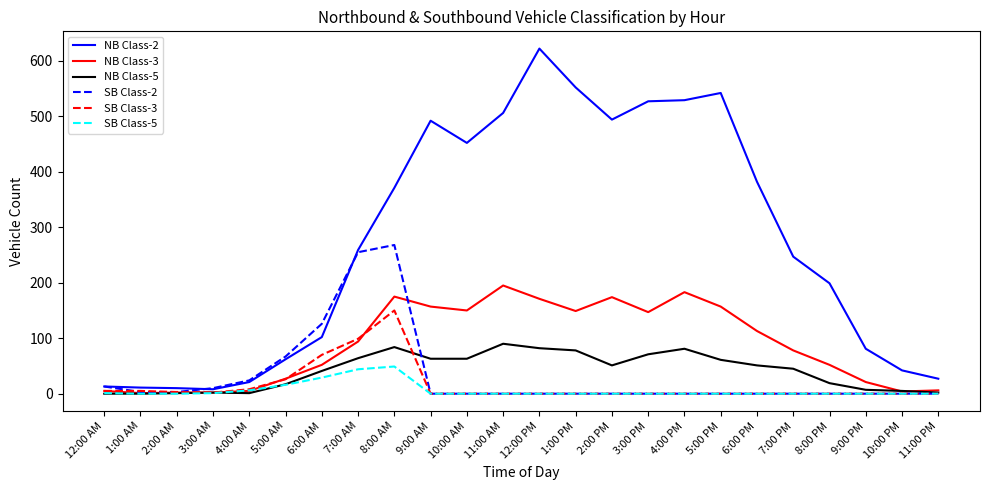

Rank the series by their maximum value, from lowest to highest.

SB Class-5, NB Class-5, SB Class-3, NB Class-3, SB Class-2, NB Class-2